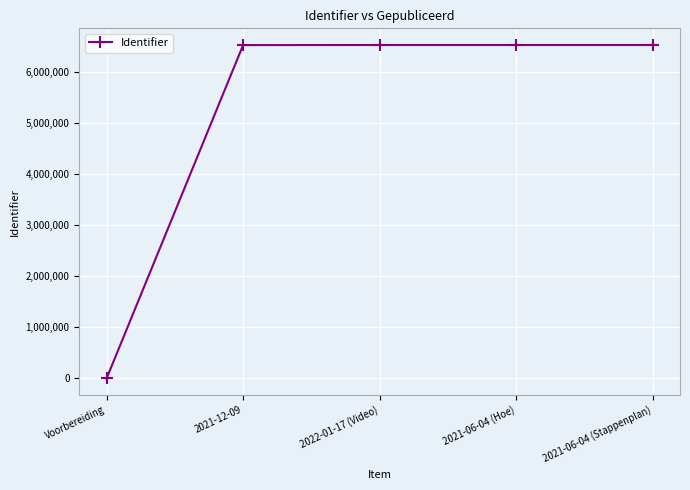

What is the average value?

5227499